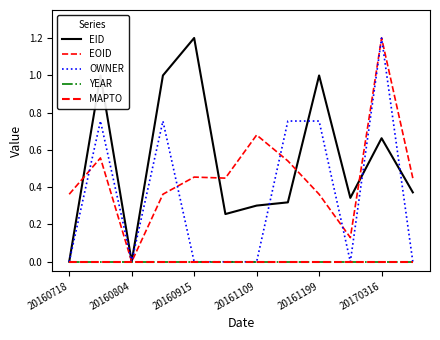

True or false: EOID and YEAR cross at least once.

False